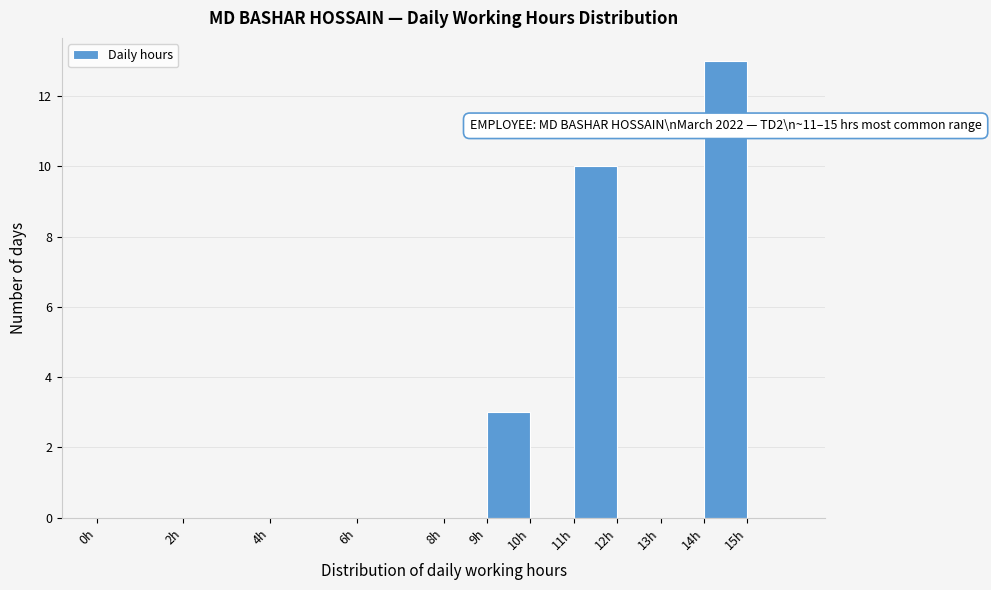

Which range on the x-axis has the tallest bar?

14 to 15